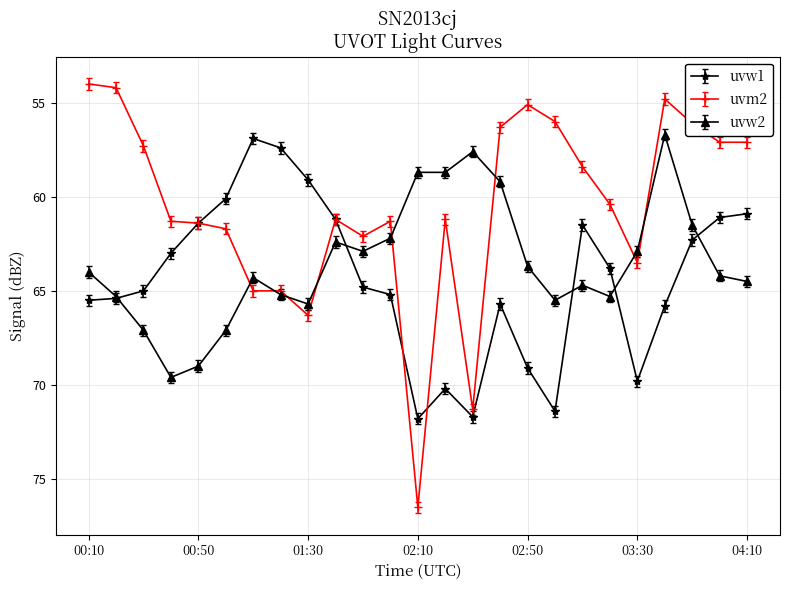

Which series has the widest spread of values?

uvm2